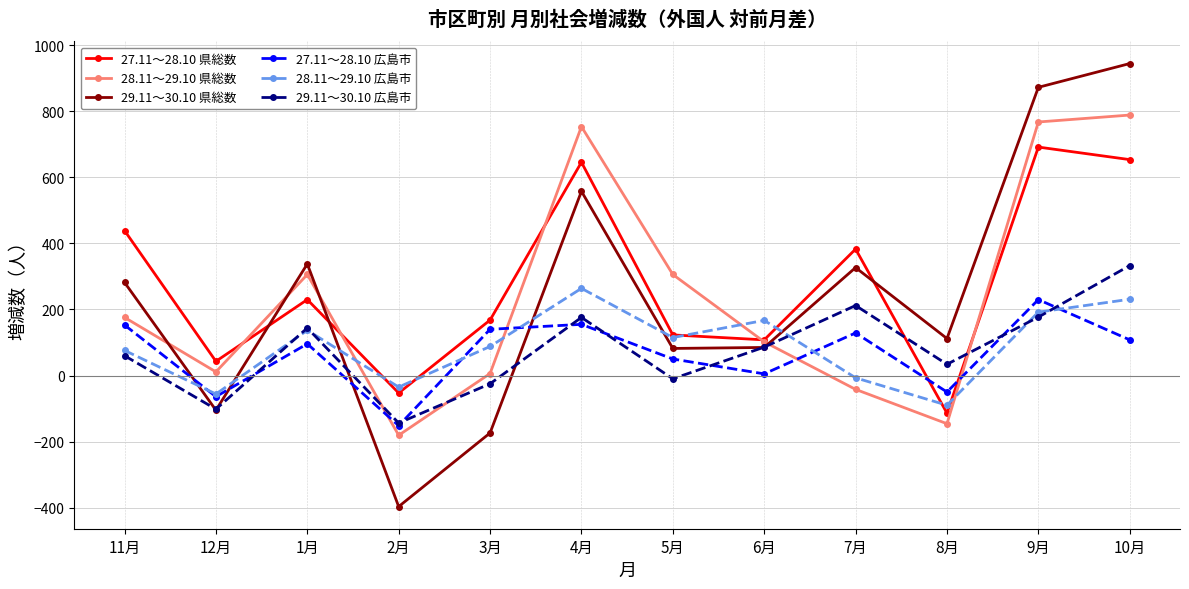

Does the chart display data point markers on the line(s)?

Yes